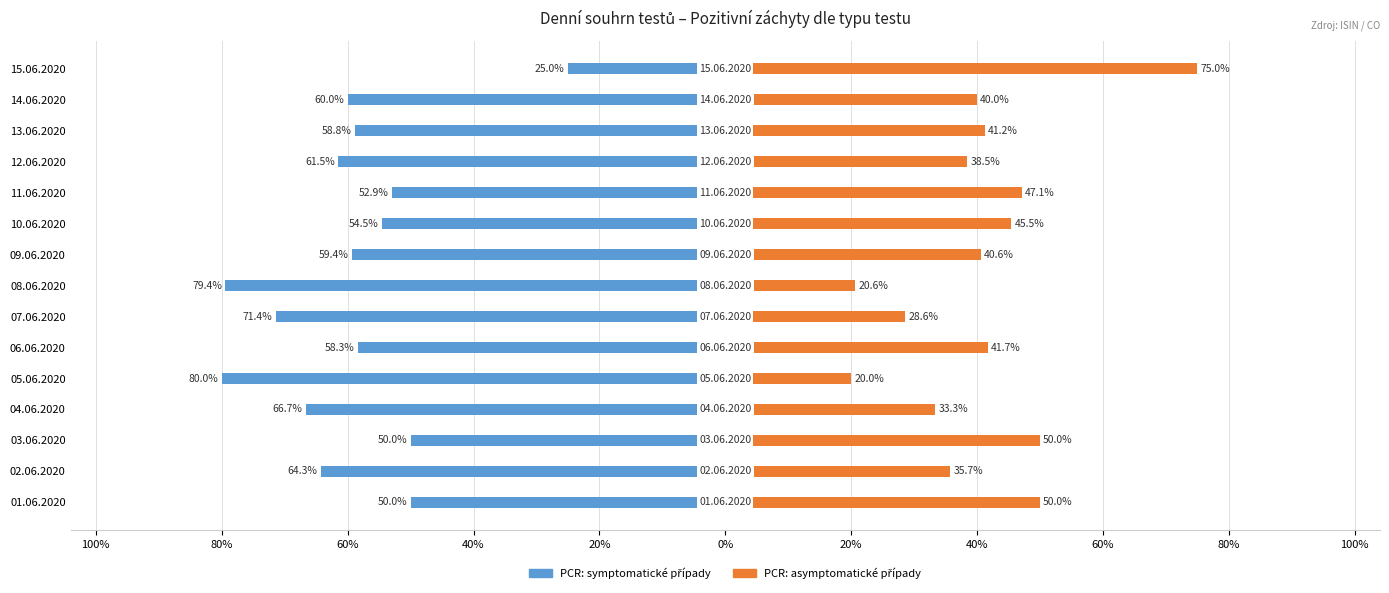

Does the chart contain stacked bars?

No